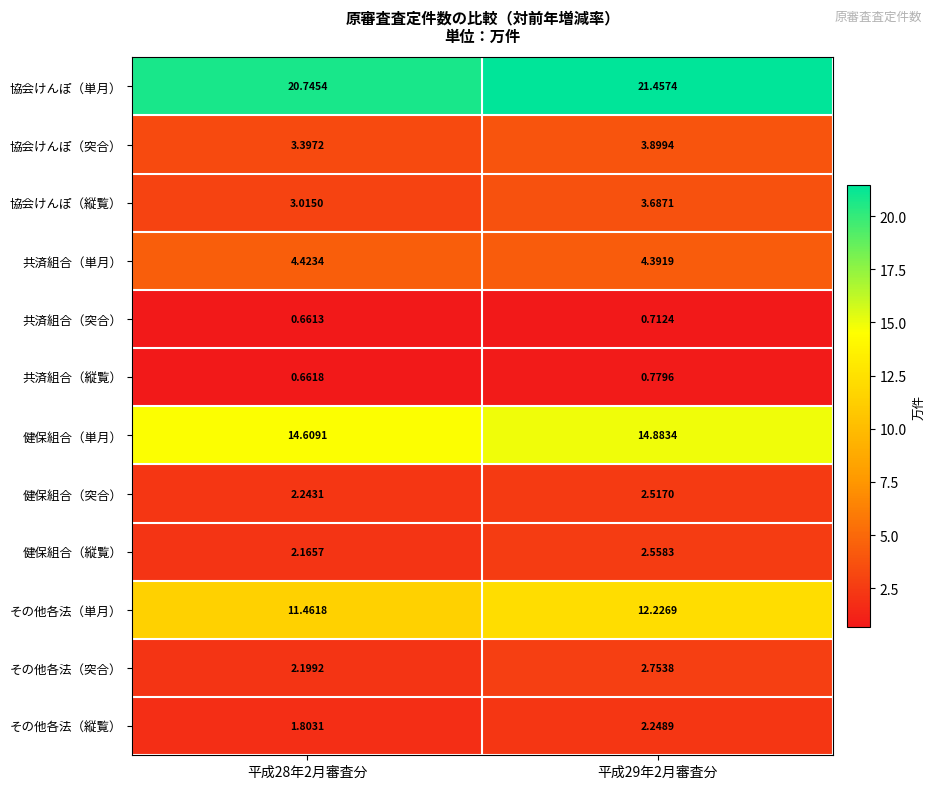

List the series in order of their peak value, highest first.

協会けんぽ（単月）, 健保組合（単月）, その他各法（単月）, 共済組合（単月）, 協会けんぽ（突合）, 協会けんぽ（縦覧）, その他各法（突合）, 健保組合（縦覧）, 健保組合（突合）, その他各法（縦覧）, 共済組合（縦覧）, 共済組合（突合）